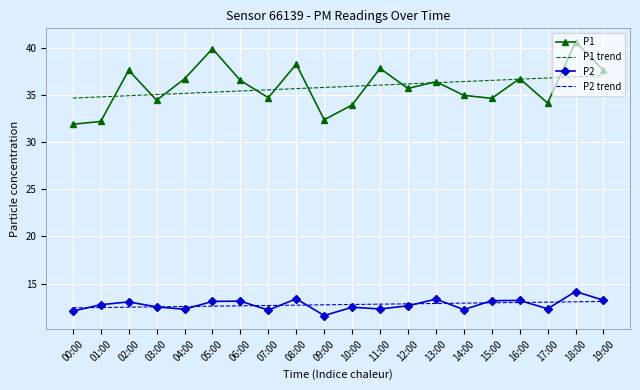

Count the number of categories in the chart.

20